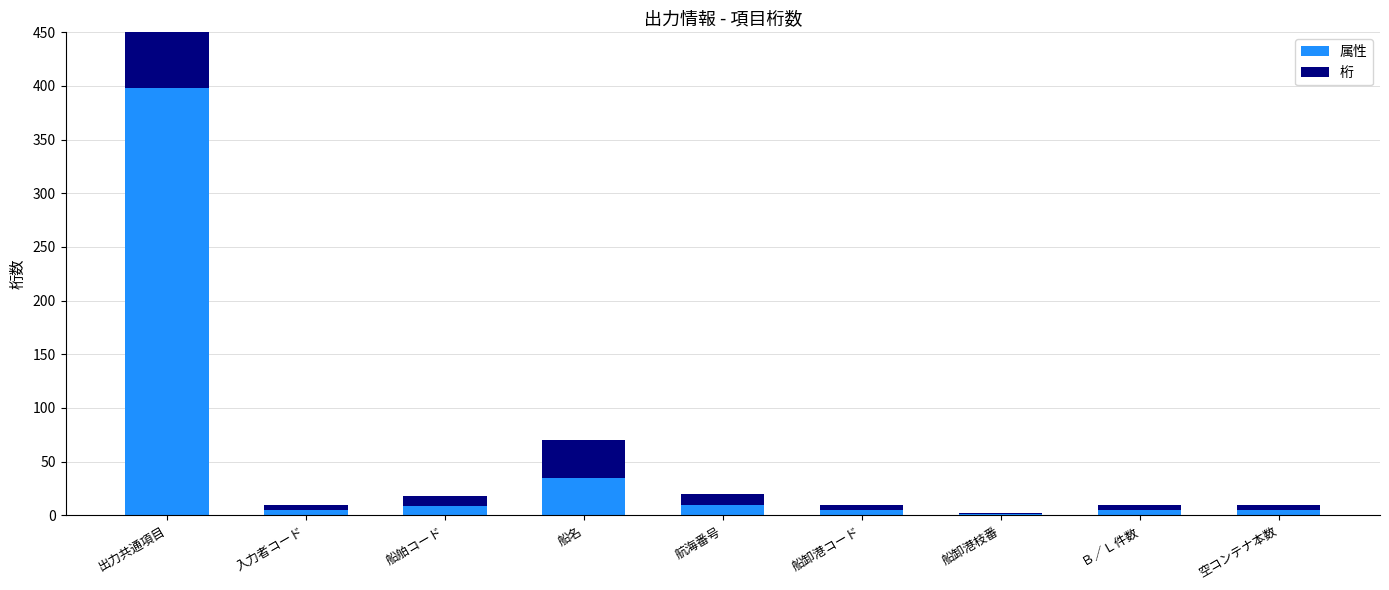

How many data points does each series have?

9